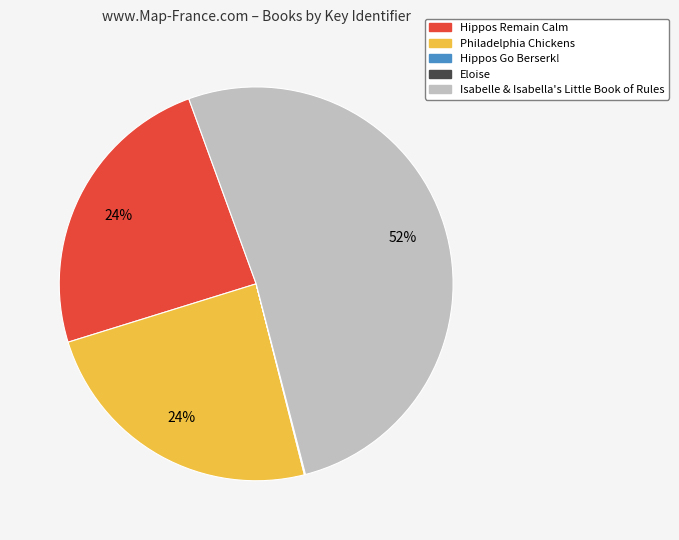

Combined, do Isabelle & Isabella's Little Book of Rules and Hippos Remain Calm account for over 50%?

Yes